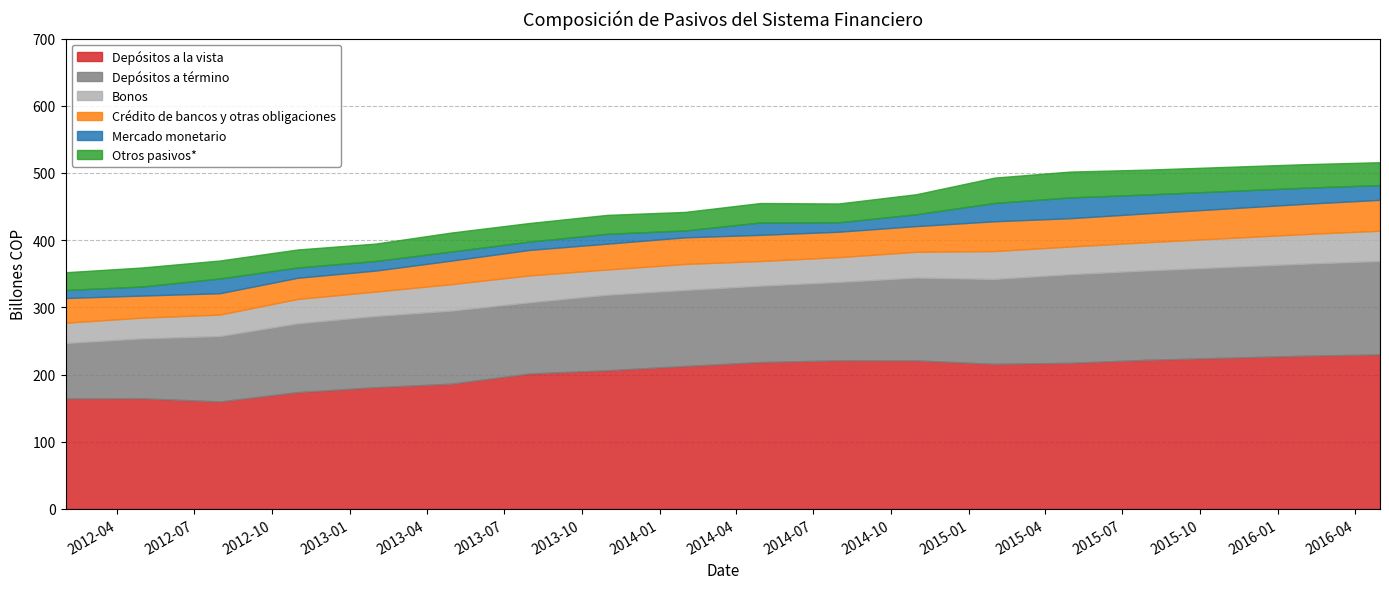

Is the value of Depósitos a la vista at 2012-07-31 greater than the value of Otros pasivos* at 2016-01-31?

Yes